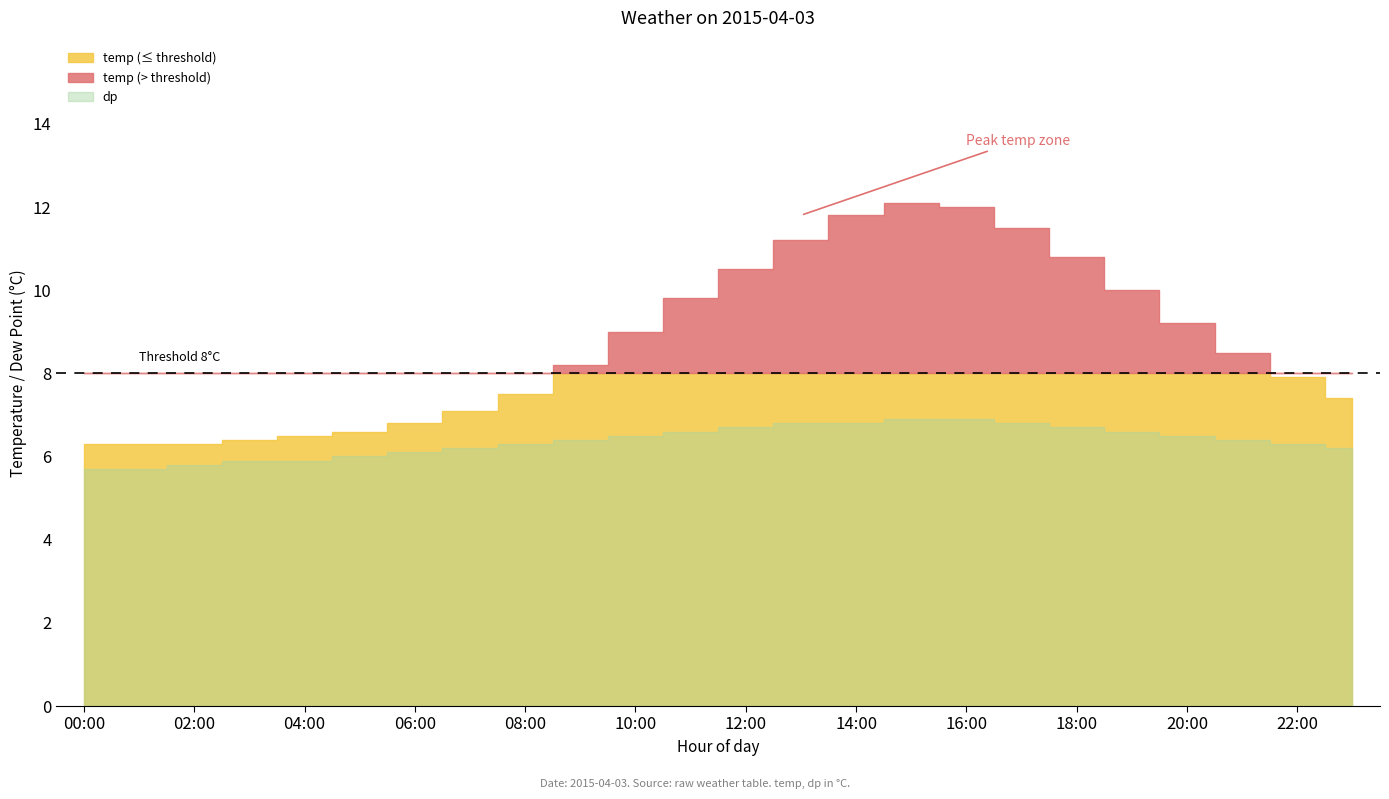

True or false: mb and uv cross at least once.

False